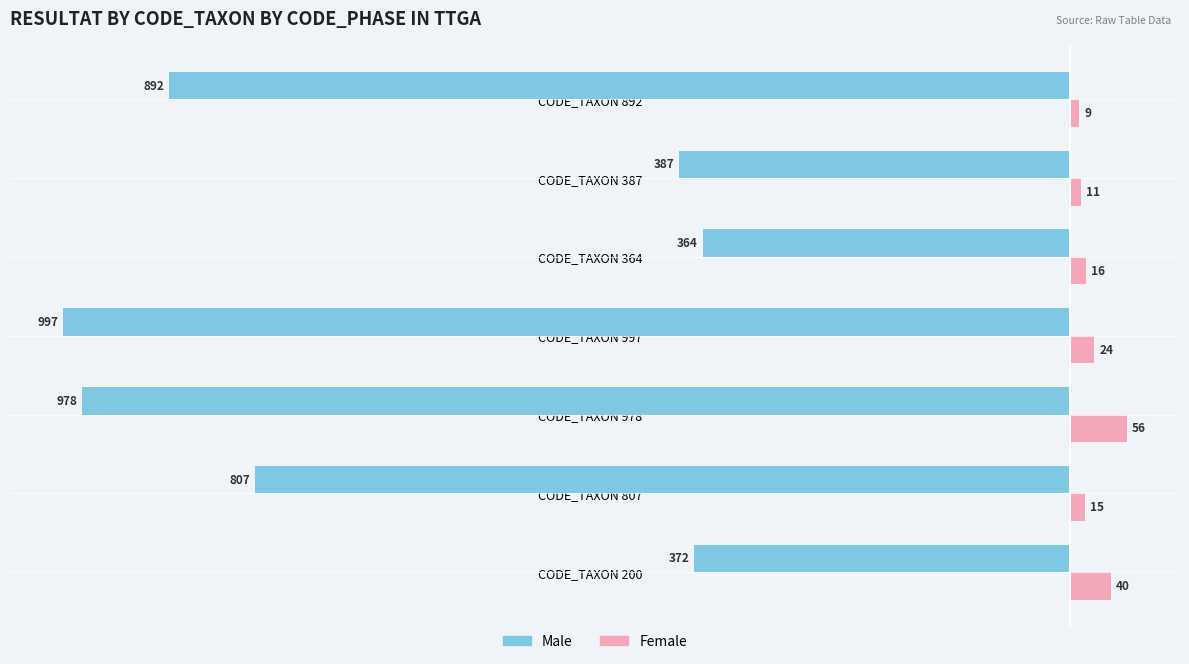

What is the total value across all series at CODE_TAXON 200?

-332